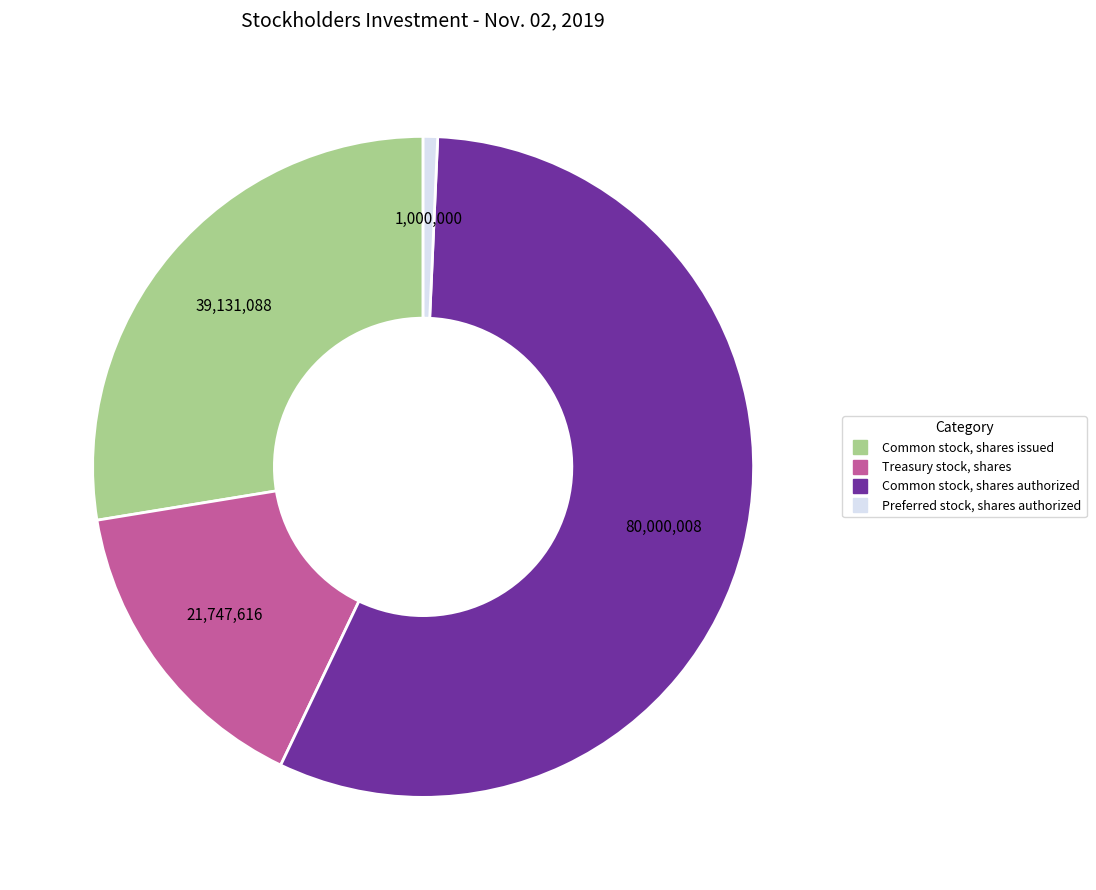

Between Preferred stock, shares authorized and Common stock, shares authorized, which is larger?

Common stock, shares authorized